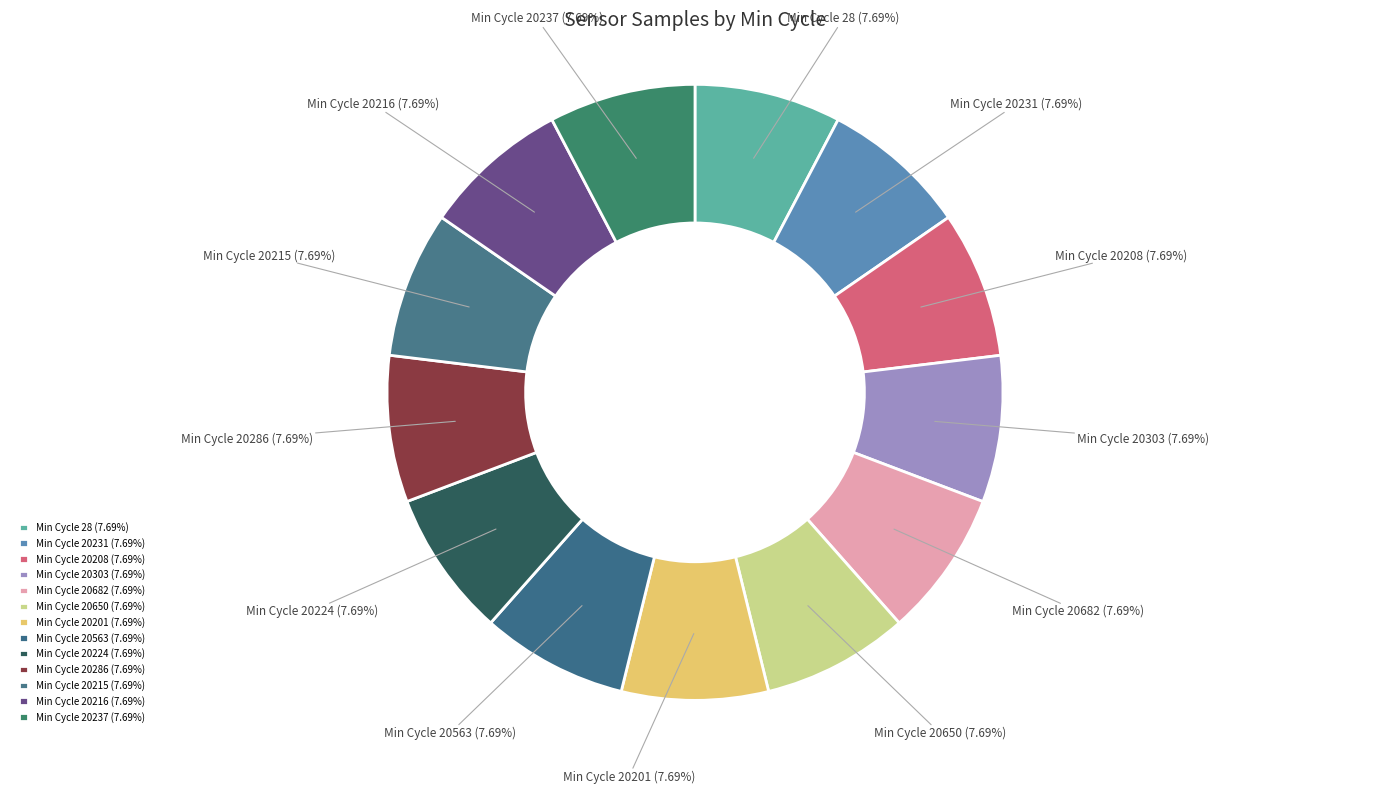

To the nearest percent, what is the average slice percentage?

8%